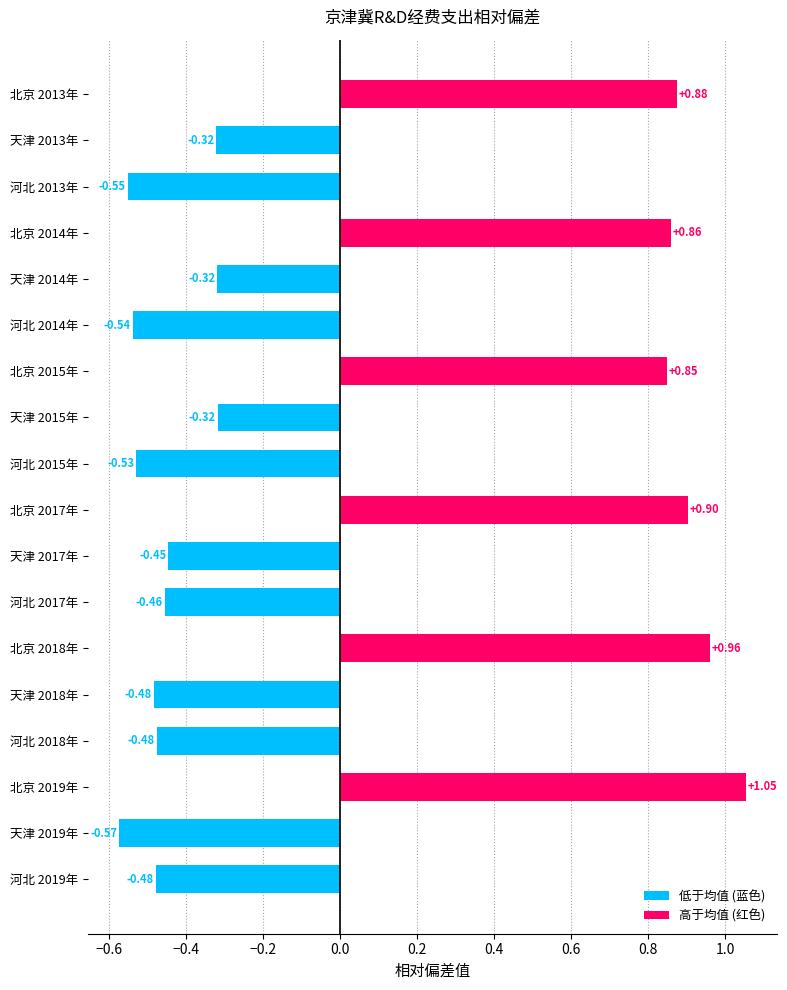

At which category does the chart reach its minimum across all series?

天津 2019年